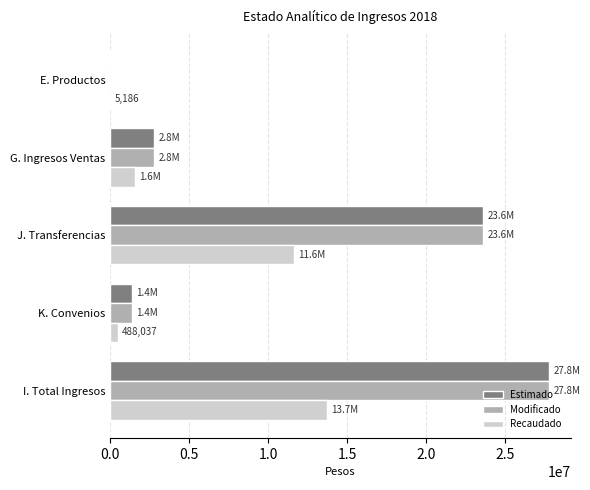

Is it true that Recaudado equals 13706493.8 at I. Total Ingresos?

True